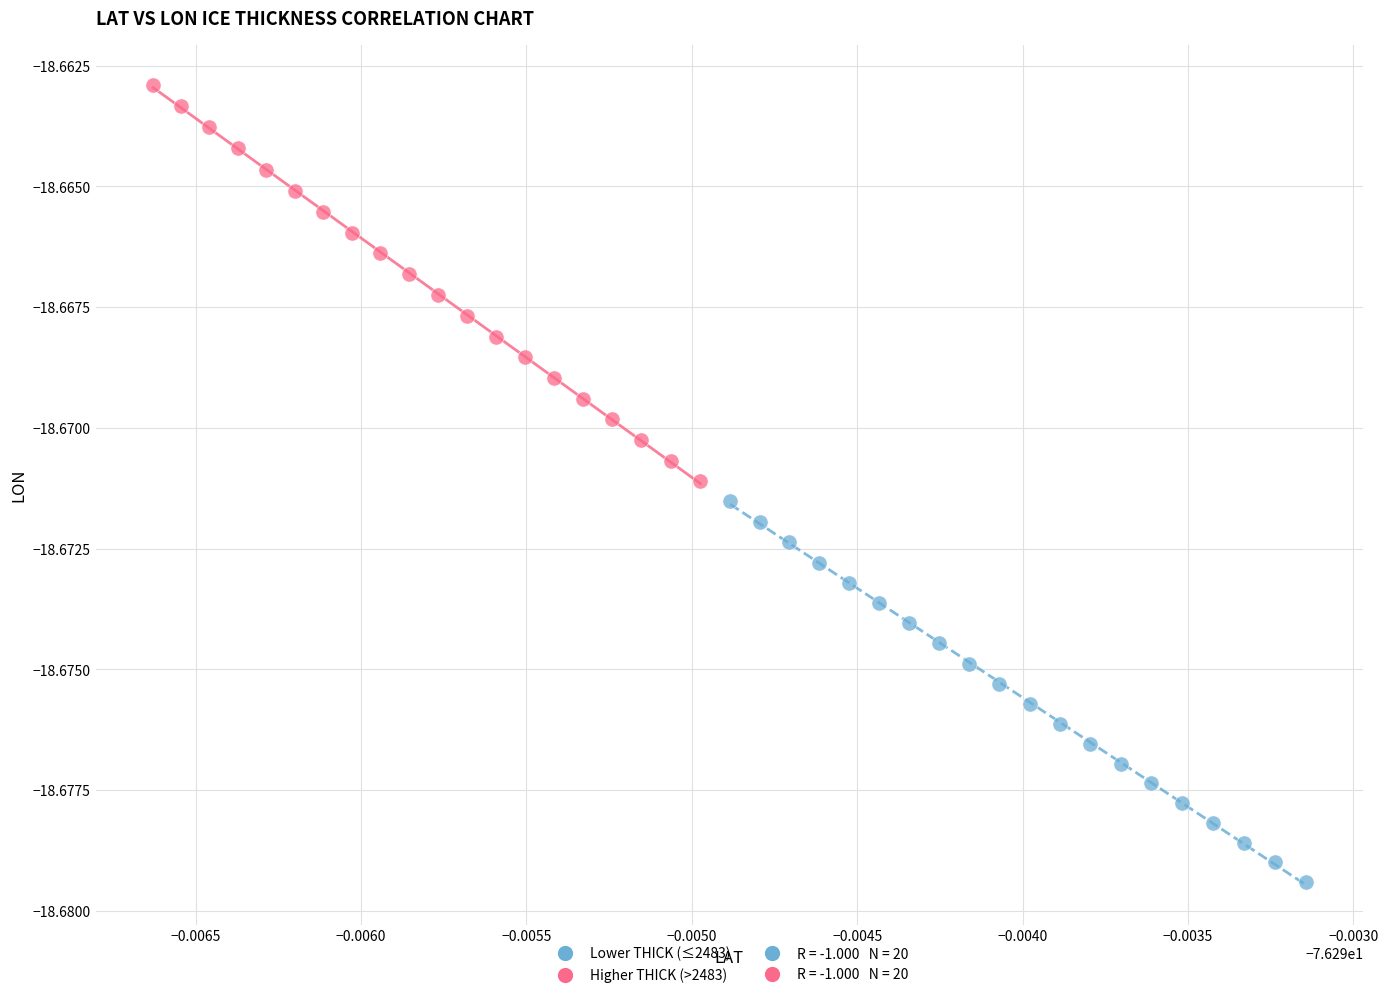

Which series contains the lowest Y value?

Lower THICK (≤2483)